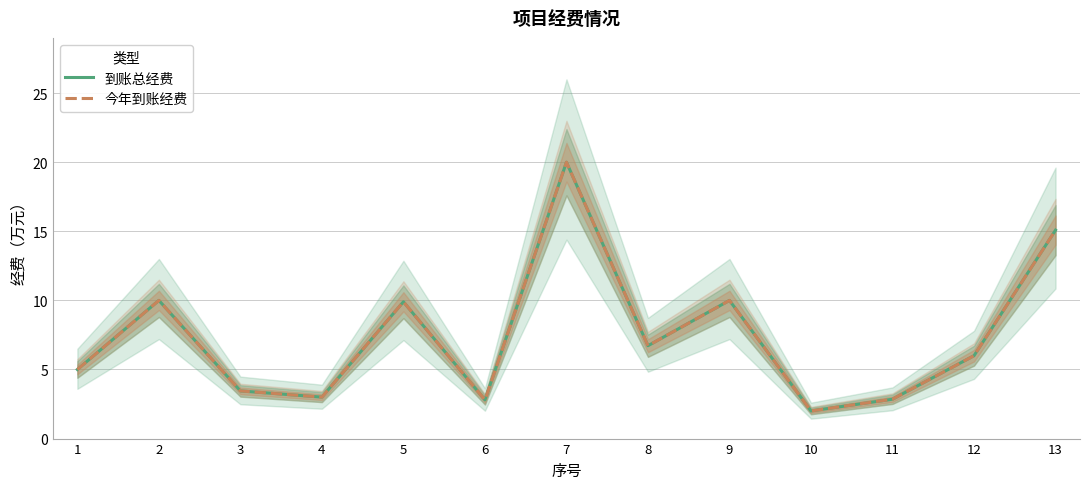

At which label does 今年到账经费 first exceed 6?

2